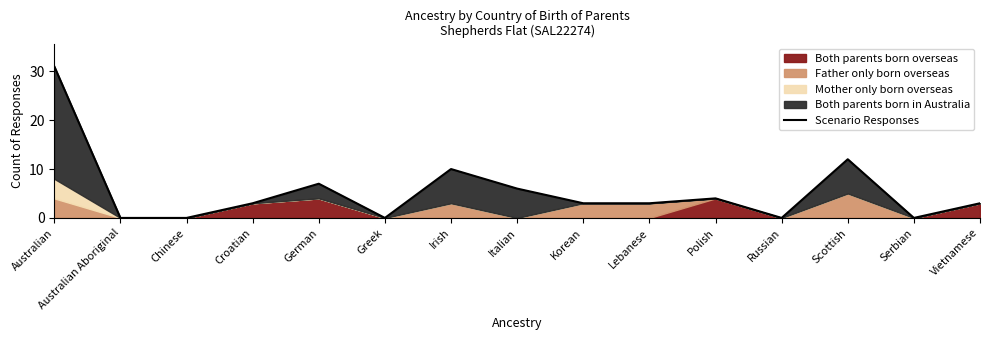

The chart shows a value of 17 at Irish. True or false?

False